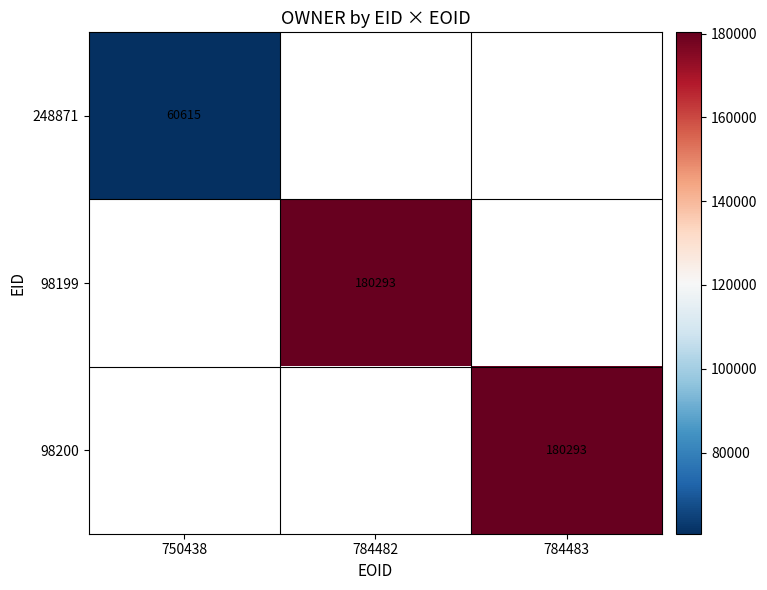

How many categories are shown in the chart?

3